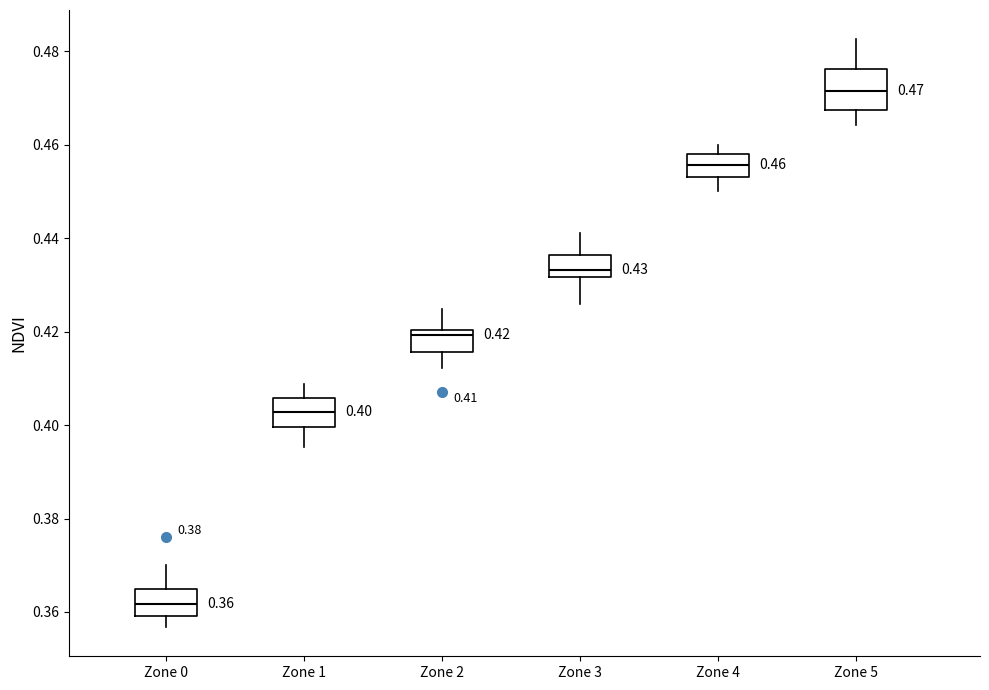

Which box is the tallest, from its lower edge to its upper edge?

Zone 5